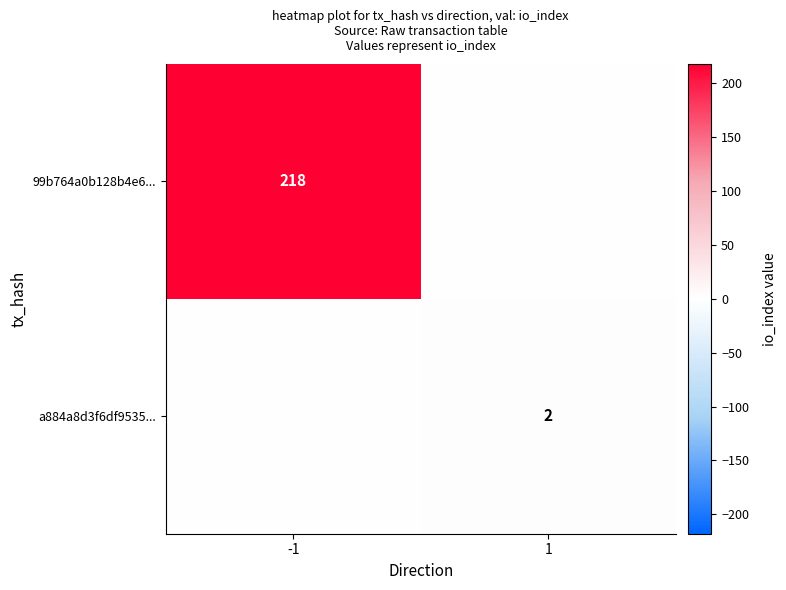

The value of a884a8d3f6df9535... at 1 is 2. True or false?

True